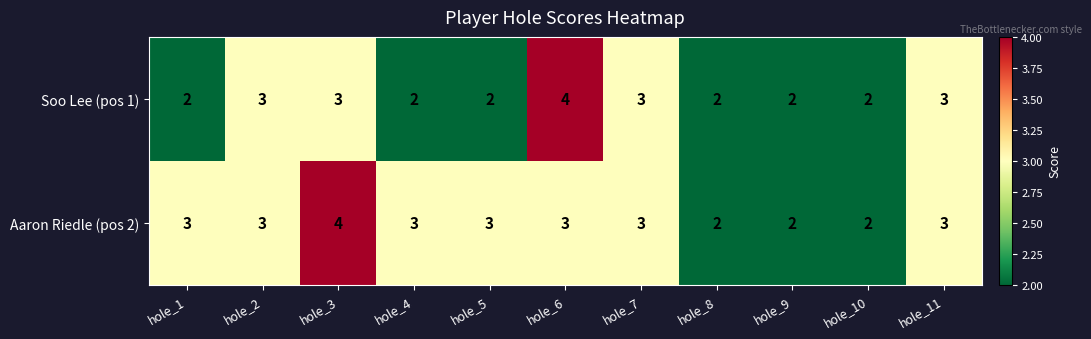

How many data points in Soo Lee (pos 1) are above 2?

5